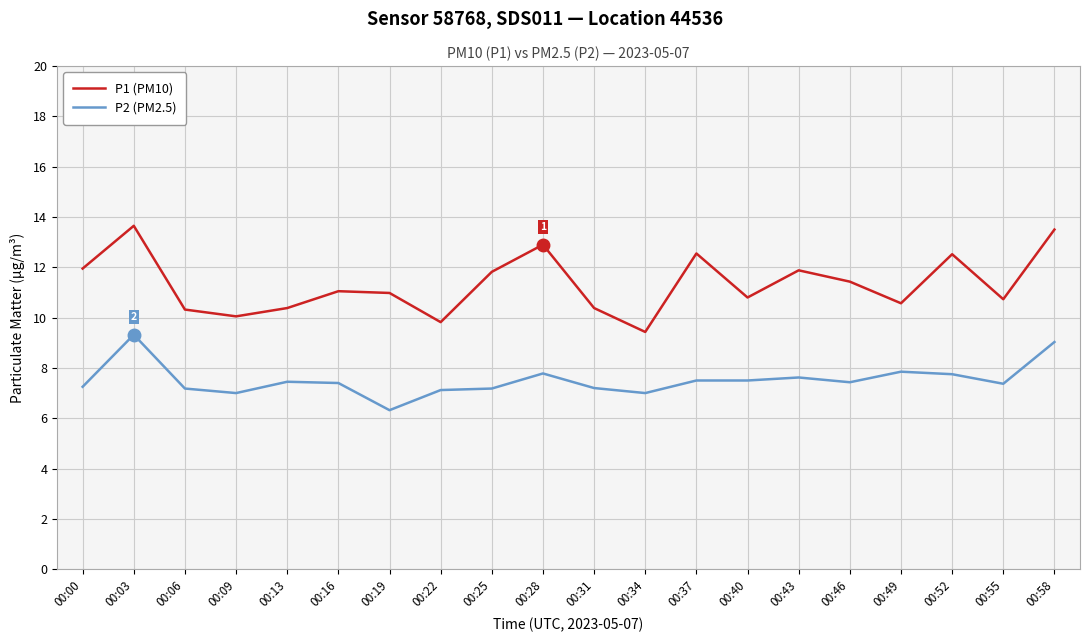

What is the lowest value of the P2 (PM2.5) series?

6.3